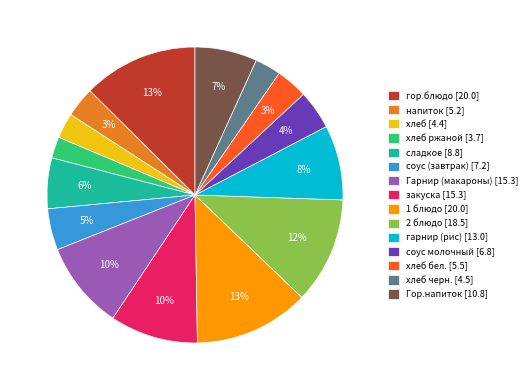

How many slices are in this pie chart?

15